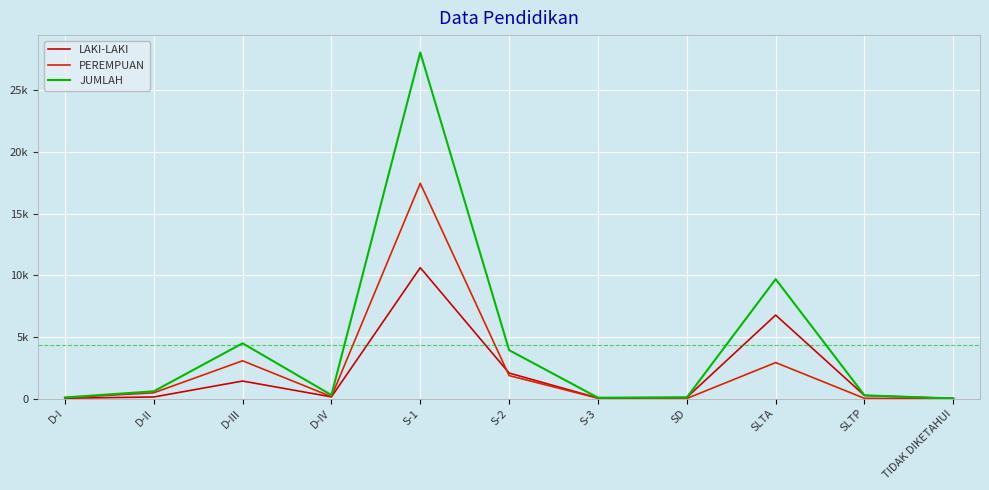

What is the difference between the maximum and minimum values in the JUMLAH series?

28085